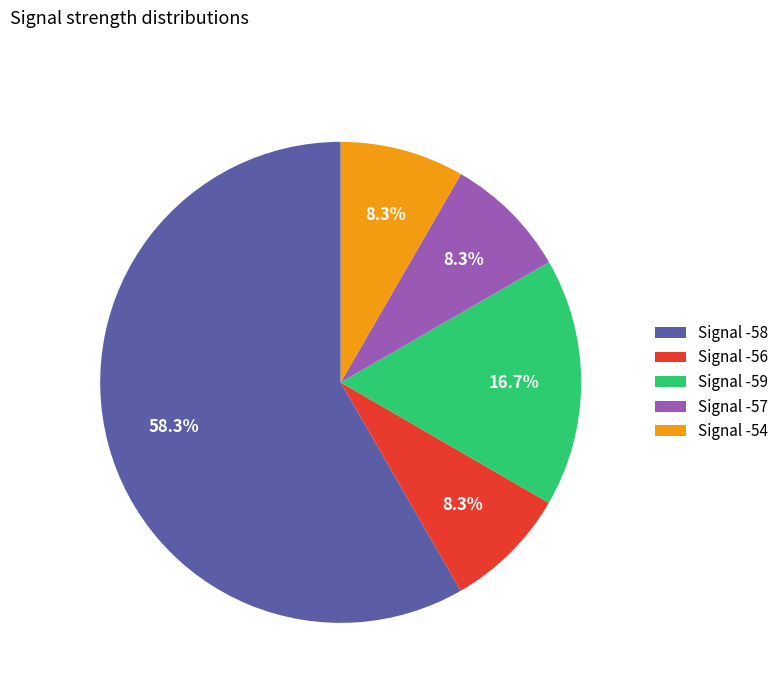

What is the largest slice in the pie chart?

Signal -58